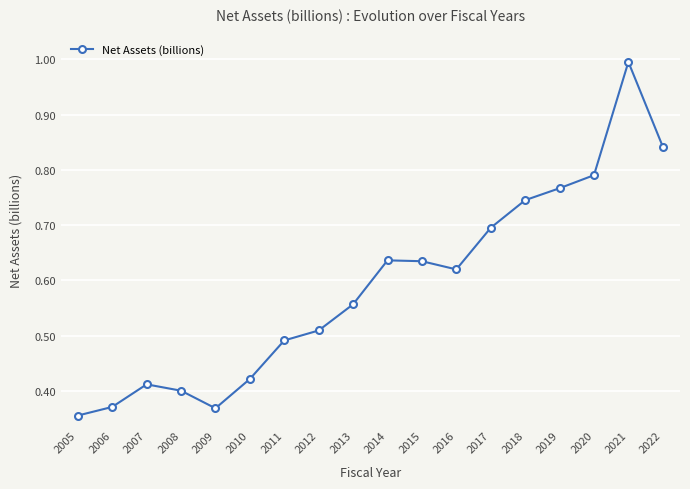

Is it true that the value at 2013 is 0.8?

False